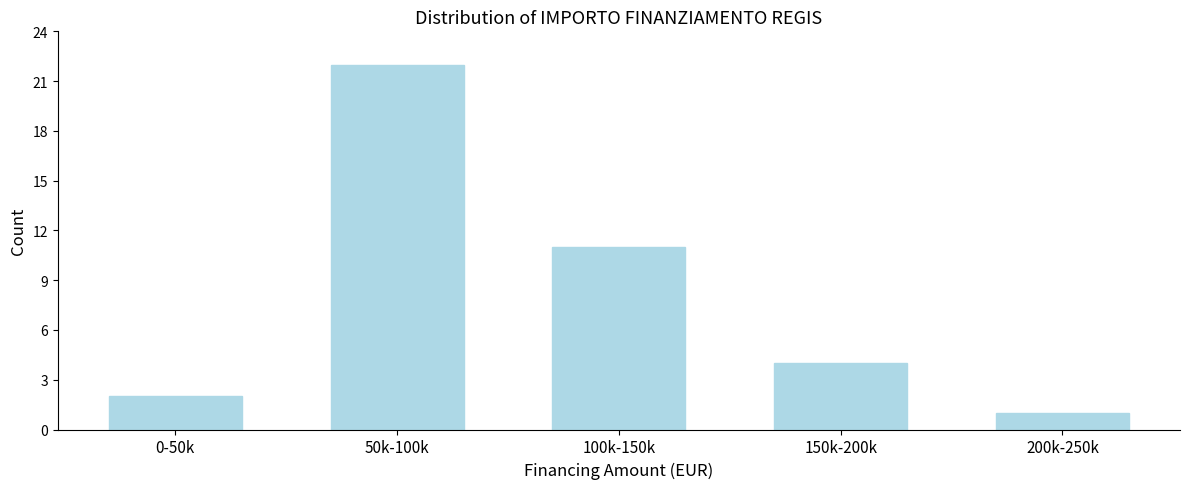

Reading left to right, list all the values displayed in this chart.

0-50k=2	50k-100k=22	100k-150k=11	150k-200k=4	200k-250k=1